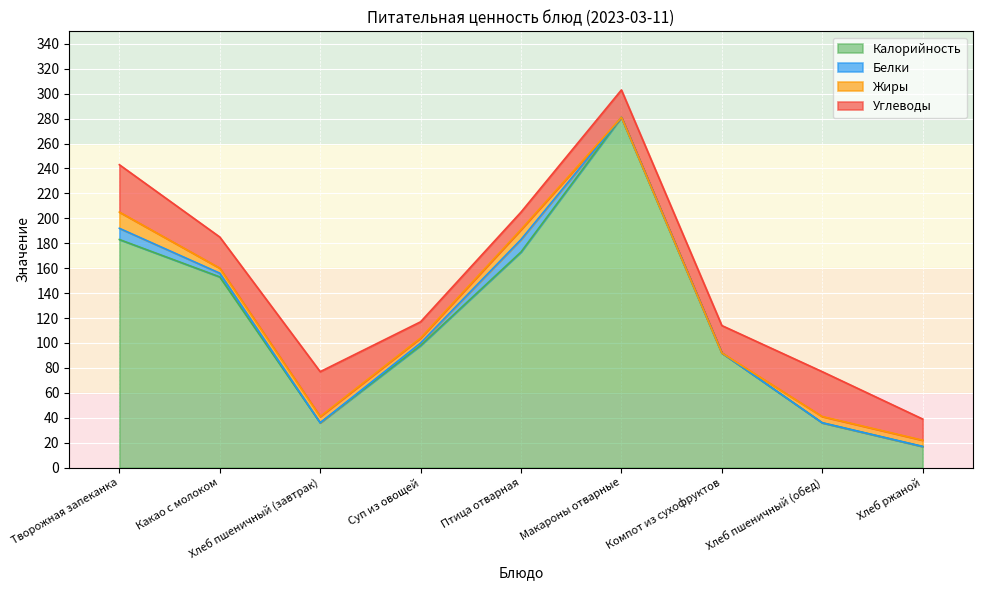

What is the difference between the highest and lowest values at Творожная запеканка?

174